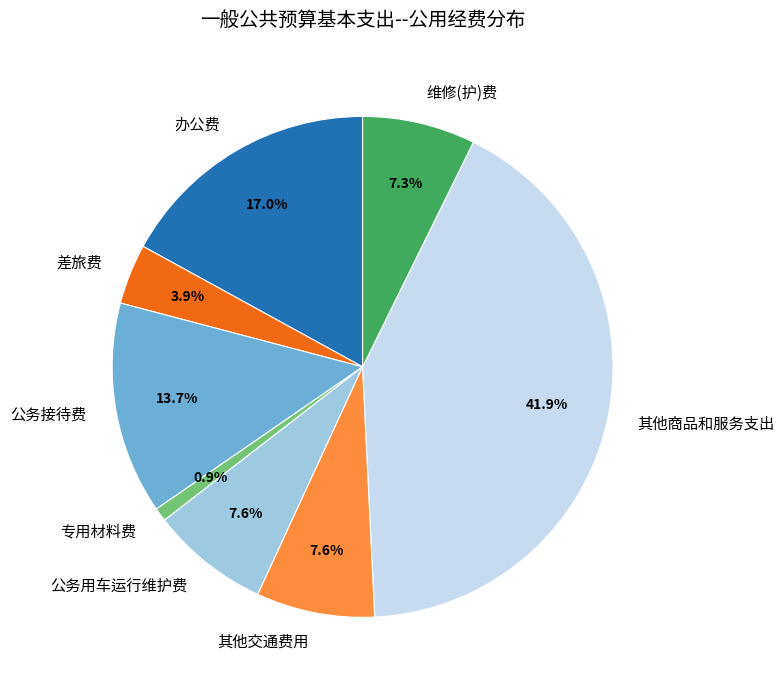

Count the number of slices in the pie.

8